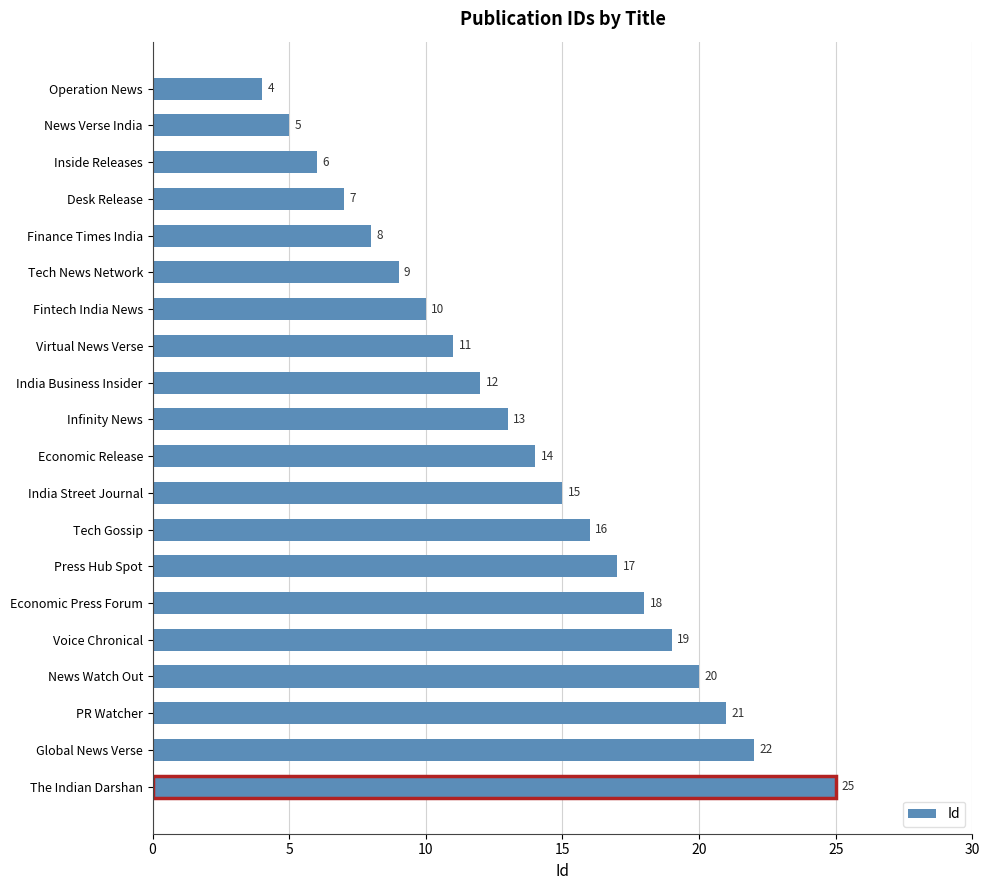

What is the sum of all values?

272